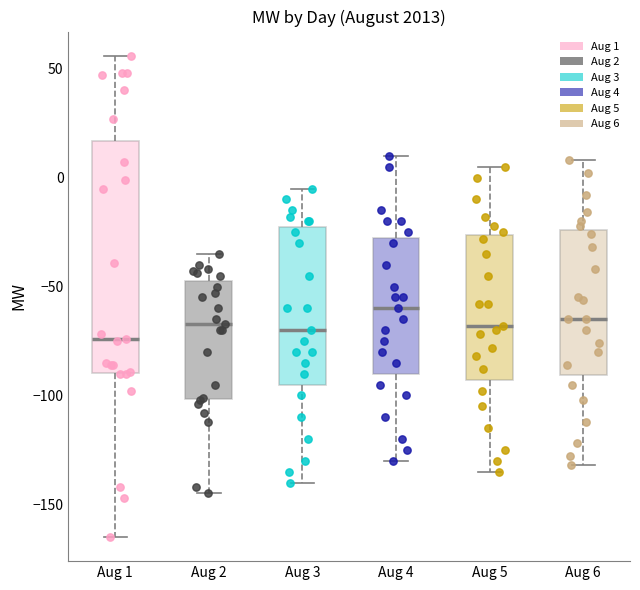

Reading left to right, read every box against the y-axis: the position of its median line, the range the box covers, and the ends of its whiskers. The values are not printed on the chart, so give them approximately, as read against the axis.

Aug 1: median -75, box -90 to 15, whiskers -165 to 55
Aug 2: median -65, box -100 to -45, whiskers -145 to -35
Aug 3: median -70, box -95 to -20, whiskers -140 to -5
Aug 4: median -60, box -90 to -25, whiskers -130 to 10
Aug 5: median -70, box -95 to -25, whiskers -135 to 5
Aug 6: median -65, box -90 to -25, whiskers -130 to 10